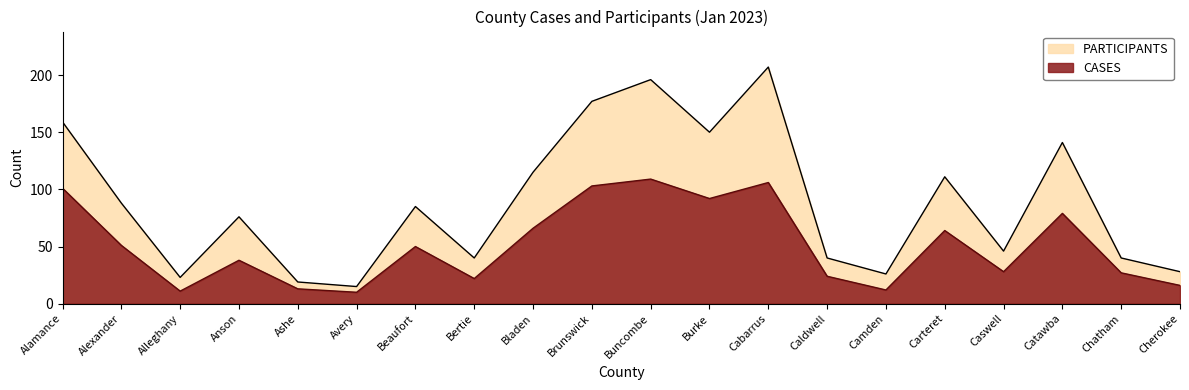

Reading left to right, what are all the values shown in this chart?

PARTICIPANTS: 159	88	23	76	19	15	85	40	115	177	196	150	207	40	26	111	46	141	40	28
CASES: 101	51	11	38	13	10	50	22	66	103	109	92	106	24	12	64	28	79	27	16